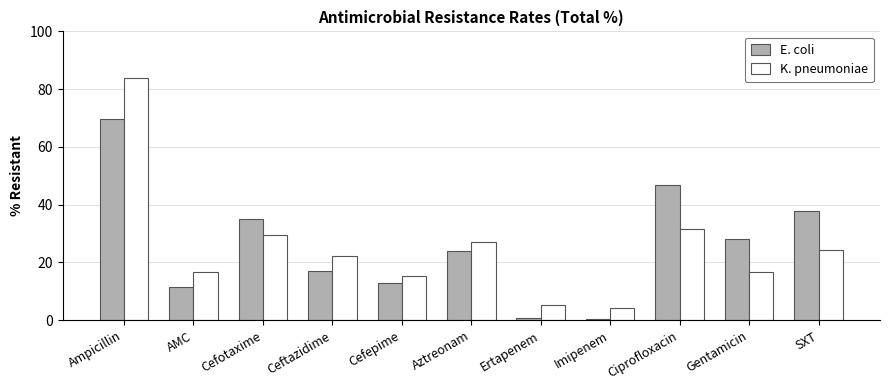

What is the difference between the K. pneumoniae values at SXT and Gentamicin?

7.8